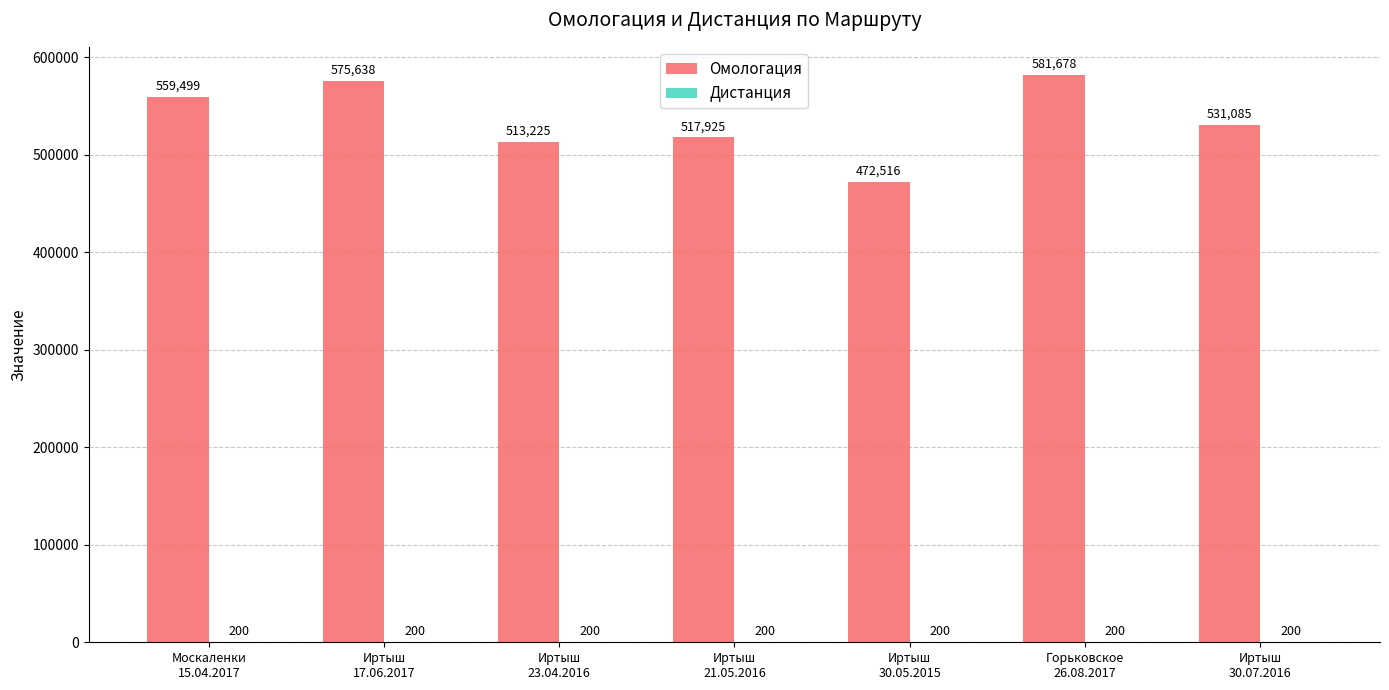

Which series has the largest total across all categories?

Омологация